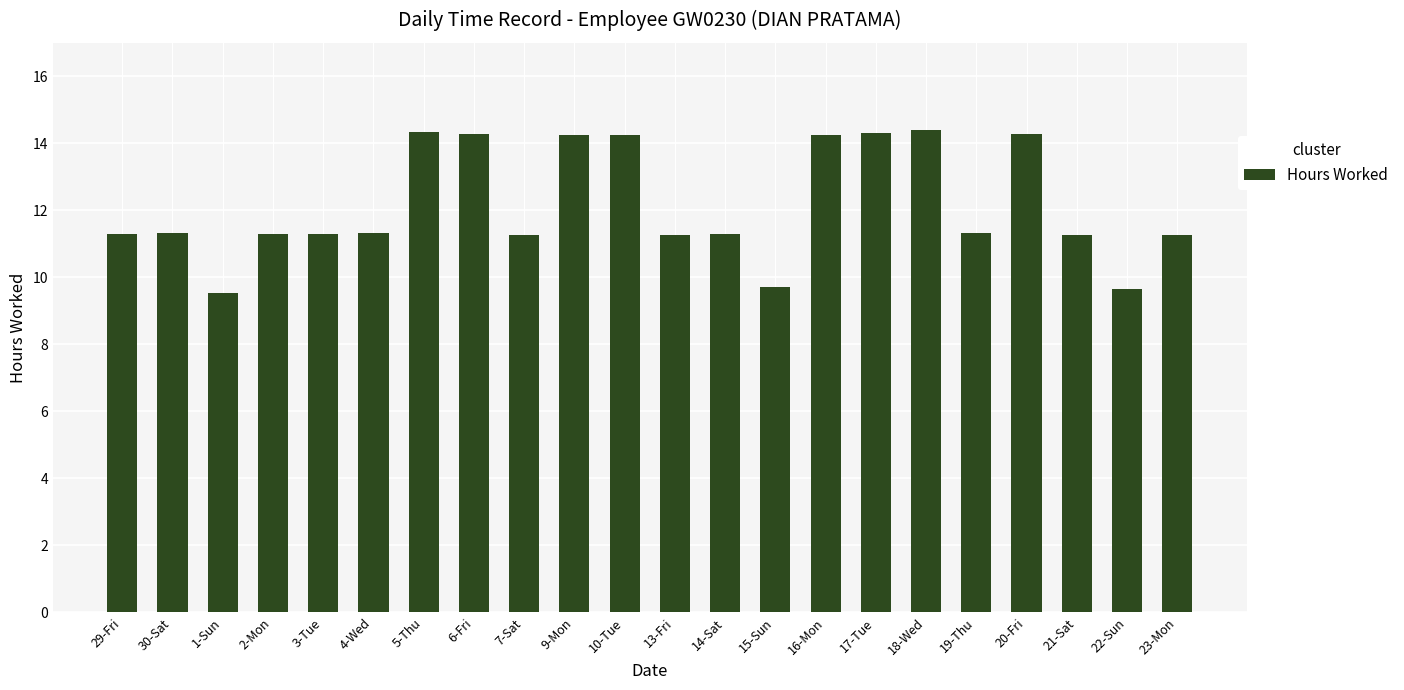

What is the maximum value shown in the chart?

14.4